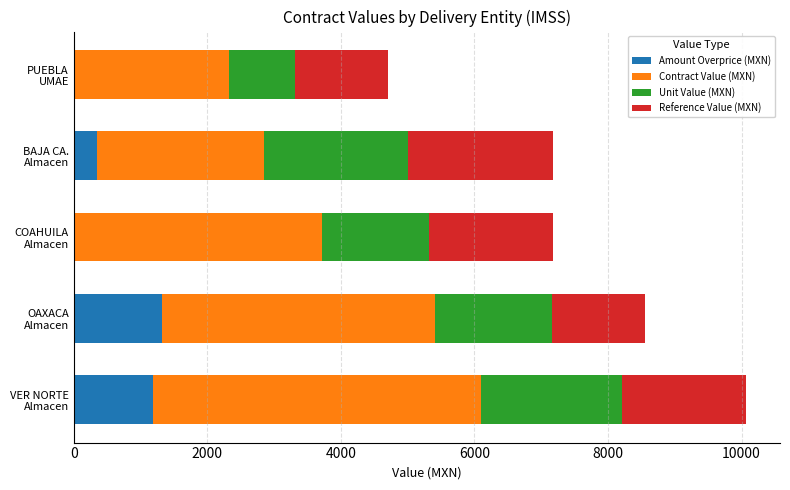

What is the sum of all Amount Overprice (MXN) values?

2860.6